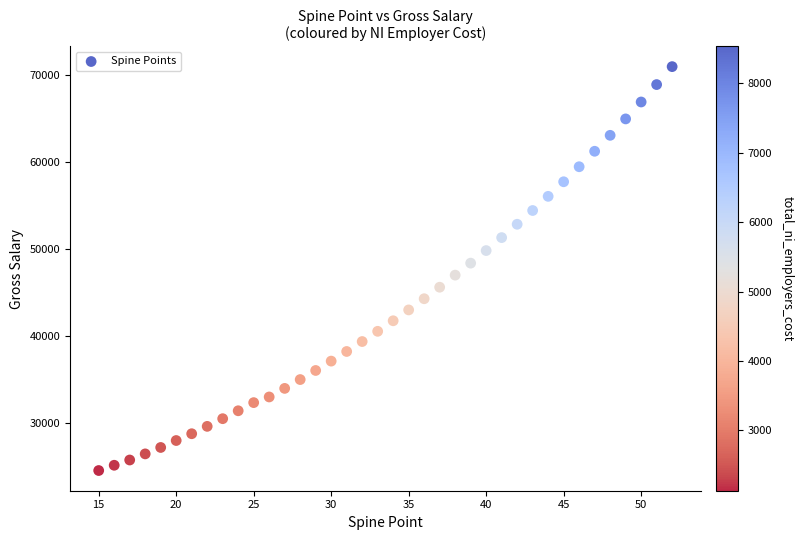

What is the range of Y values (max minus min)?

46385